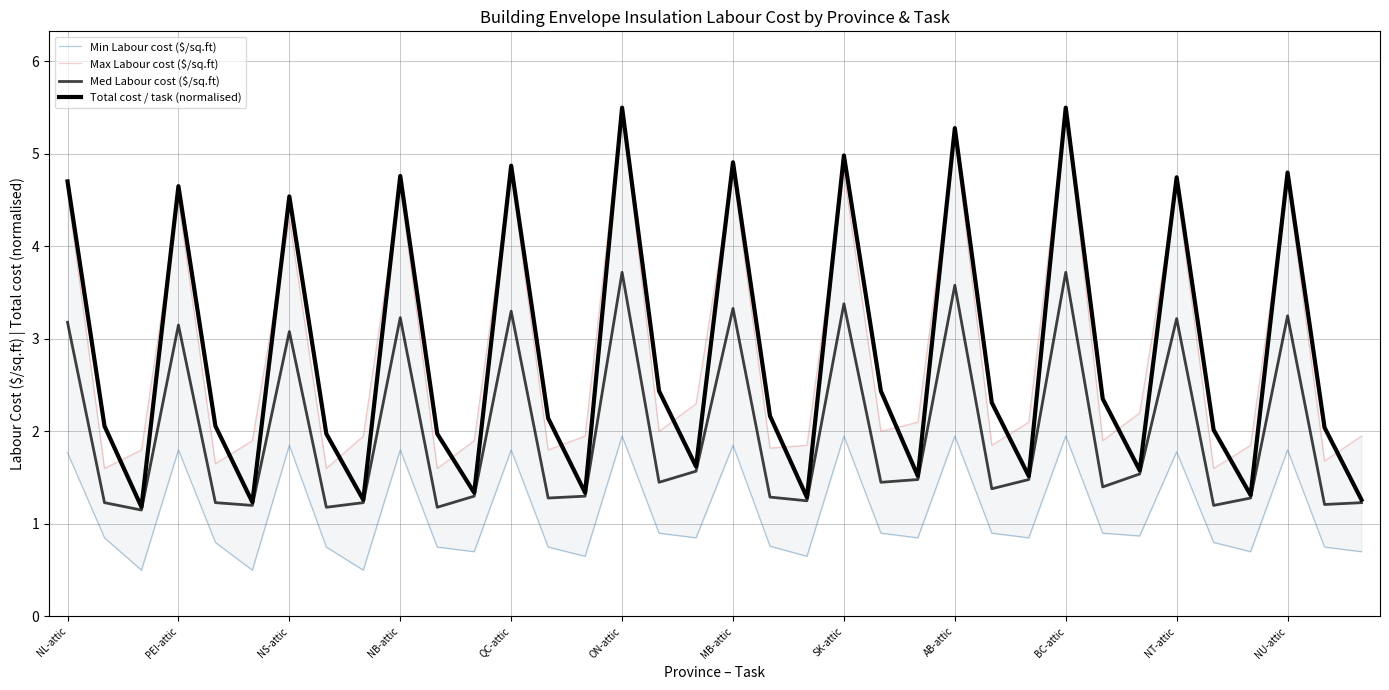

What is the smallest value displayed?

0.5